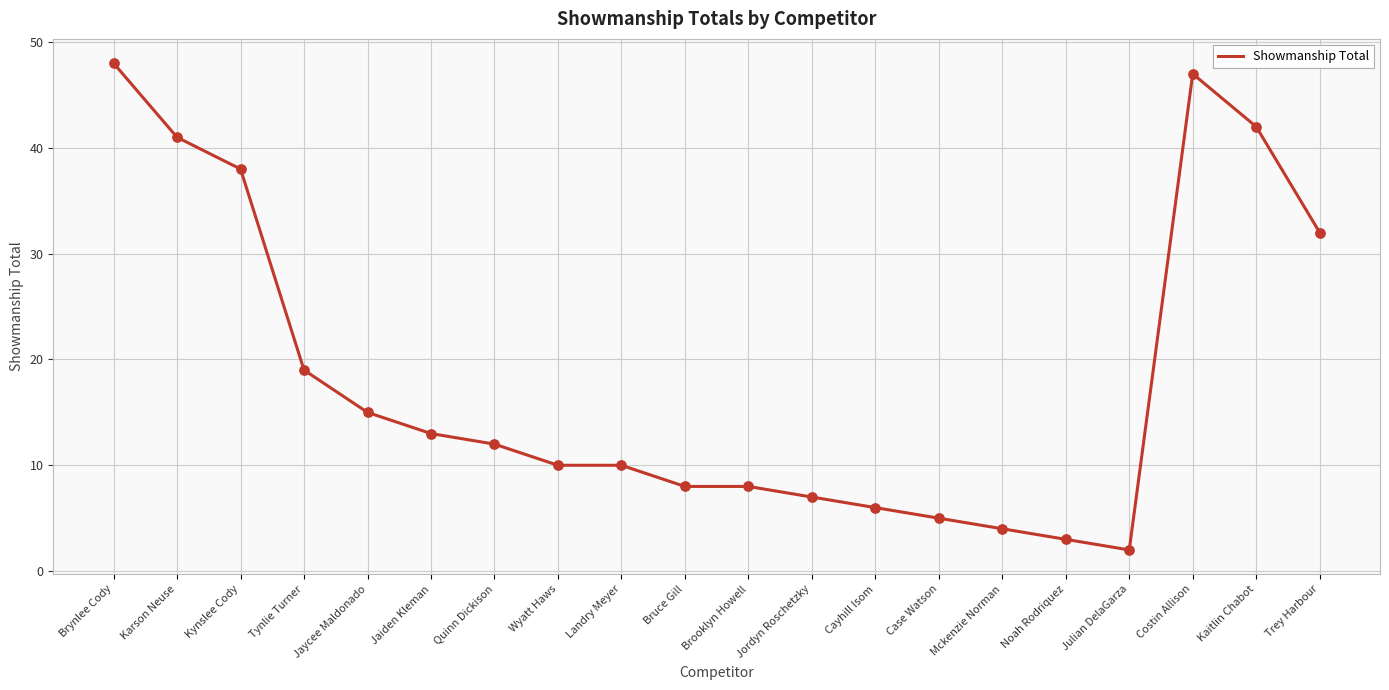

Between Noah Rodriquez and Kynslee Cody, which is larger?

Kynslee Cody